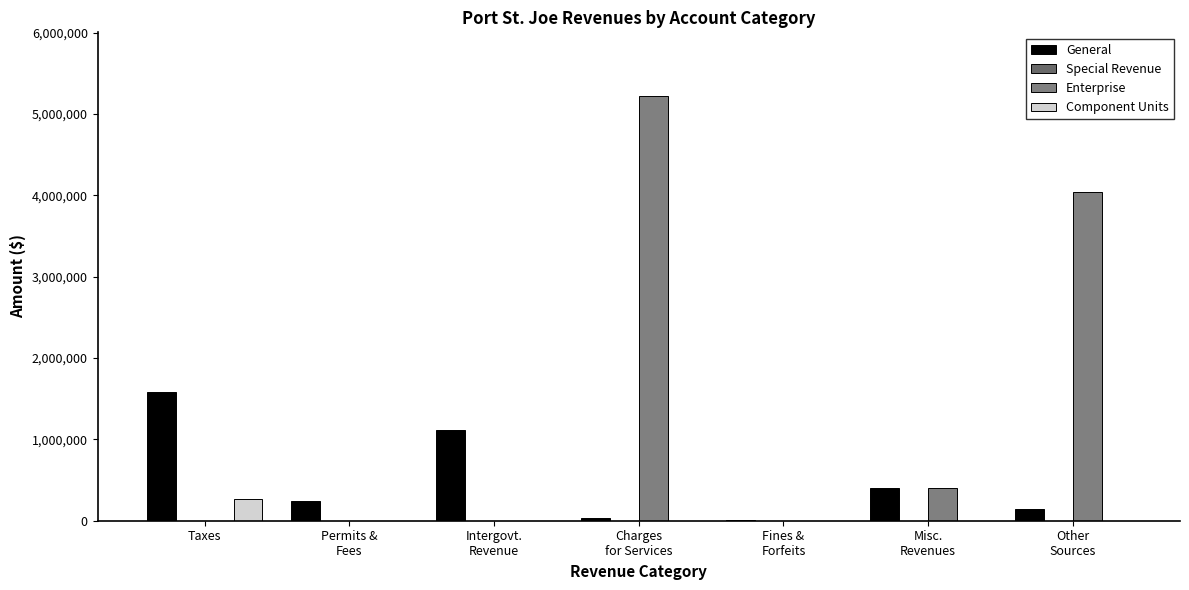

What is the difference between the Enterprise values at Charges
for Services and Other
Sources?

1176062